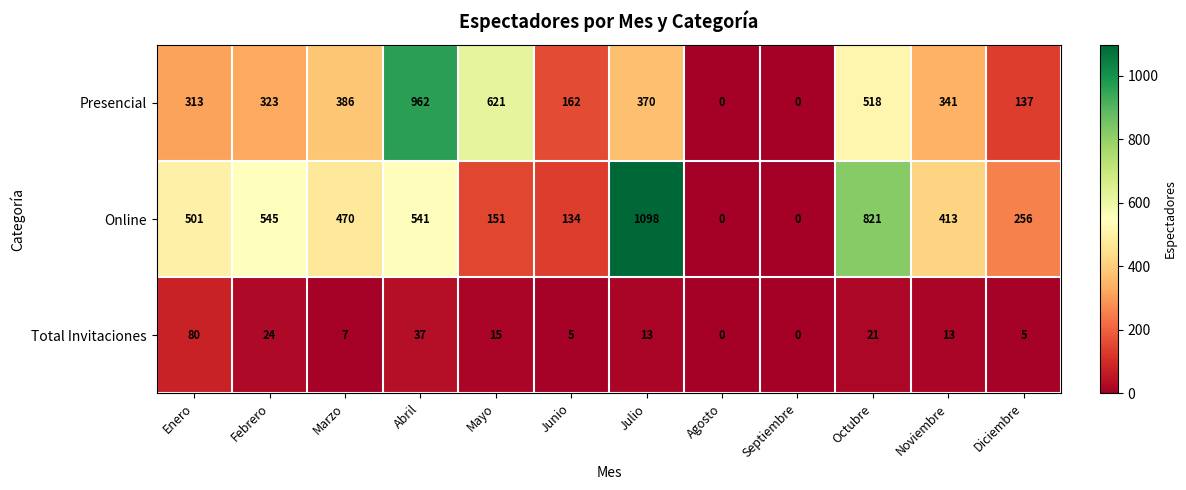

The Online series shows 752 at Abril. True or false?

False